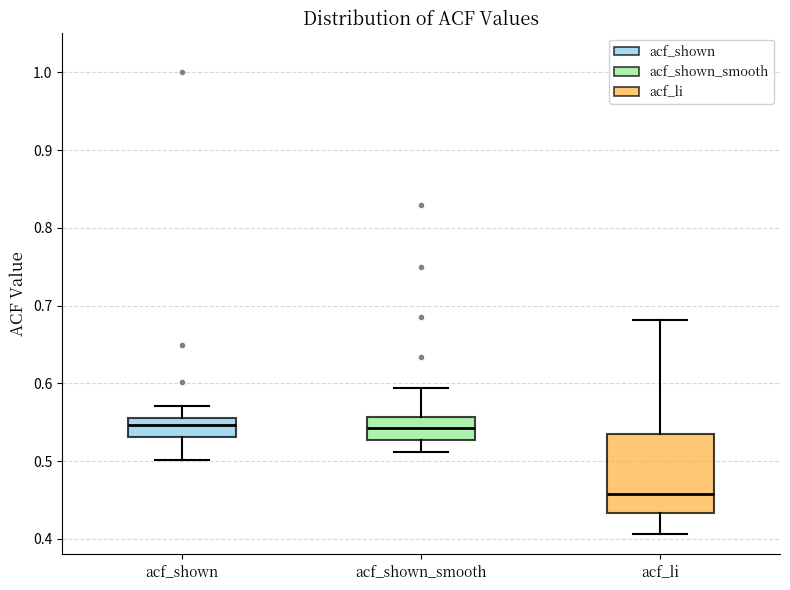

Reading left to right, transcribe this box plot: for each box, give where its median line is, the range the box spans, and where its two whiskers end, as read against the y-axis. The values are not printed on the chart, so give them approximately, as read against the axis.

acf_shown: median 0.55, box 0.53 to 0.56, whiskers 0.50 to 0.57
acf_shown_smooth: median 0.54, box 0.53 to 0.56, whiskers 0.51 to 0.59
acf_li: median 0.46, box 0.43 to 0.54, whiskers 0.41 to 0.68